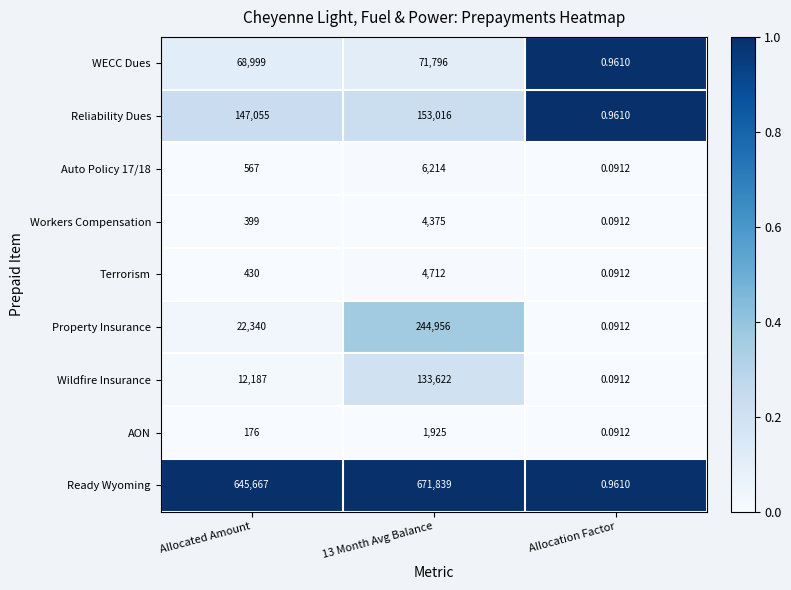

Which series has the largest total across all categories?

Ready Wyoming